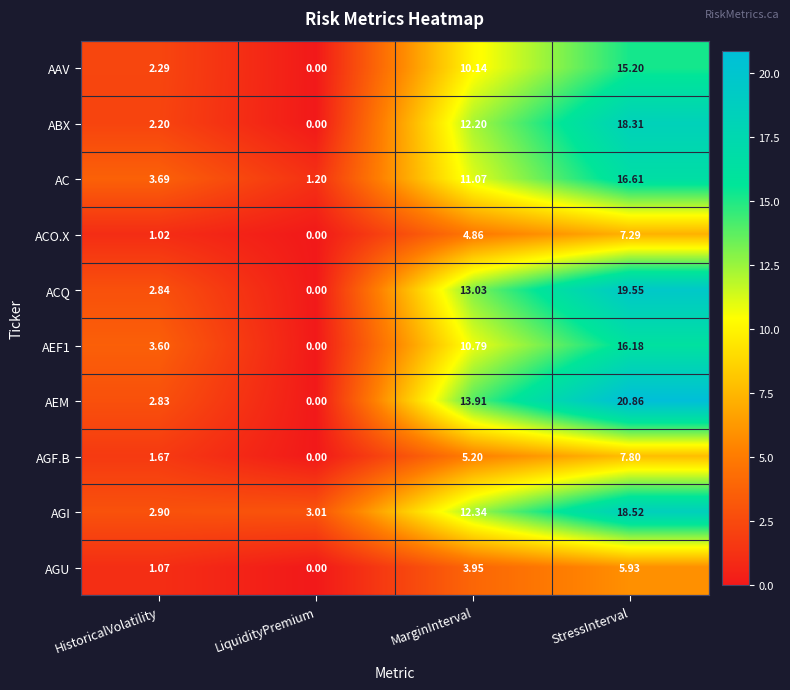

At how many categories does at least one series exceed 7?

2